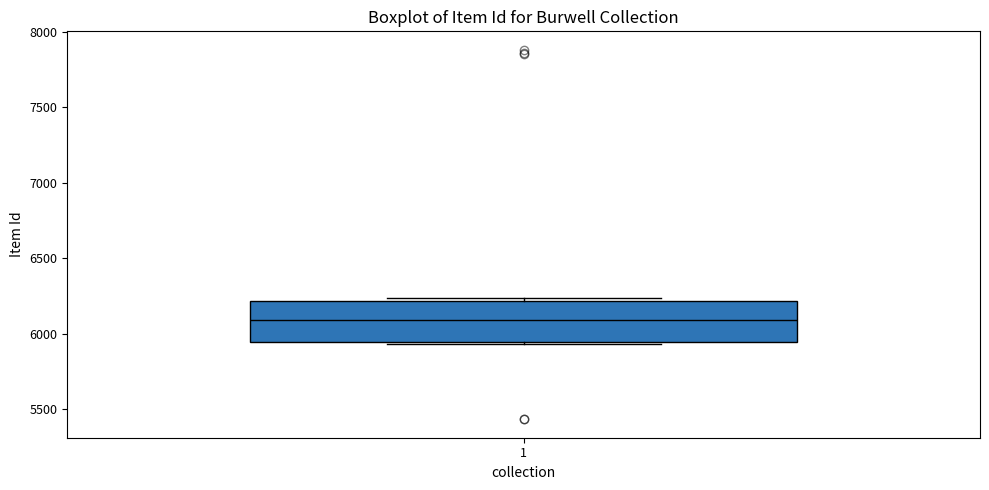

Transcribe this box plot: give where the median line is, the range the box spans, and where the two whiskers end, as read against the y-axis. The values are not printed on the chart, so give them approximately, as read against the axis.

median 6100, box 5950 to 6200, whiskers 5950 to 6250